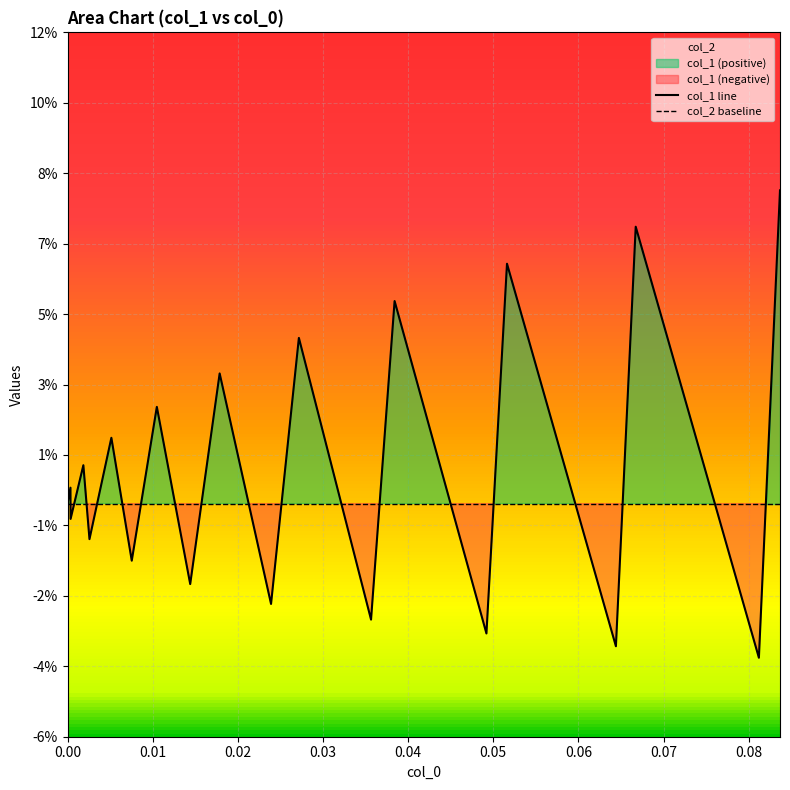

Which series has the widest spread of values?

col_1 line